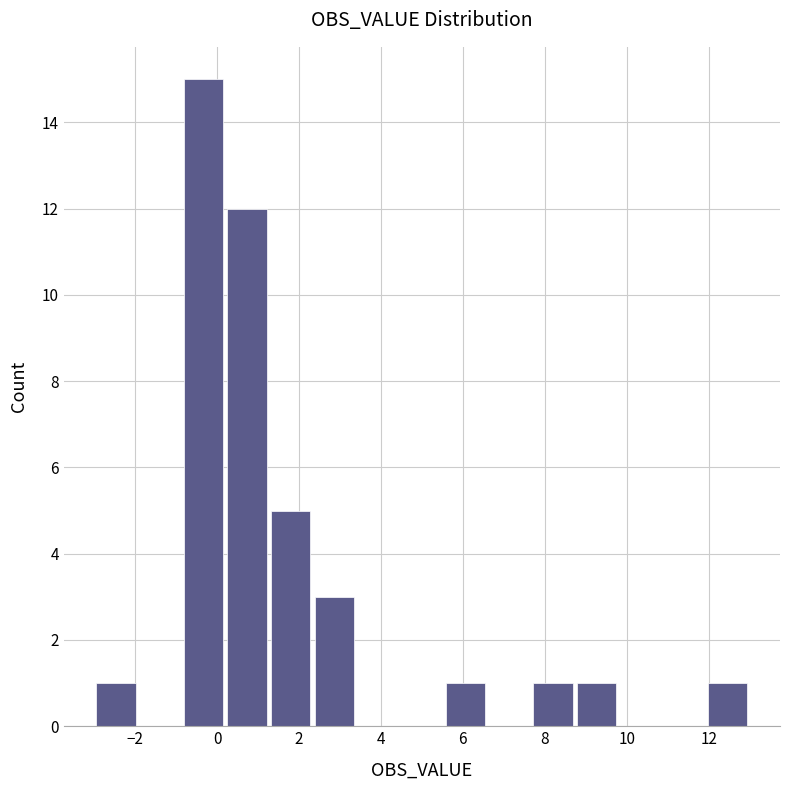

How tall is the bar that spans -0.8 to 0.2 on the x-axis? Neither the bar edges nor the heights are printed on the chart, so give them approximately, as read against the axes.

15